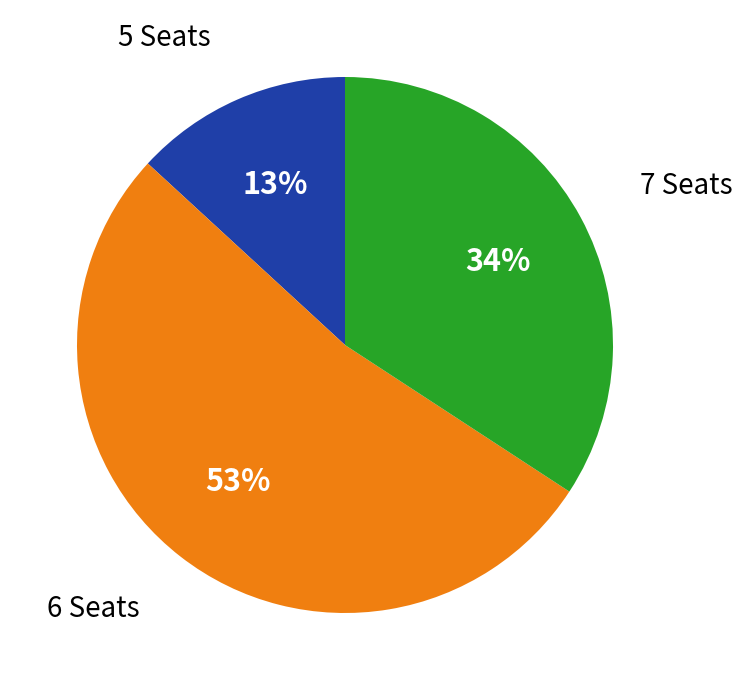

To the nearest percent, what is the average slice percentage?

33%